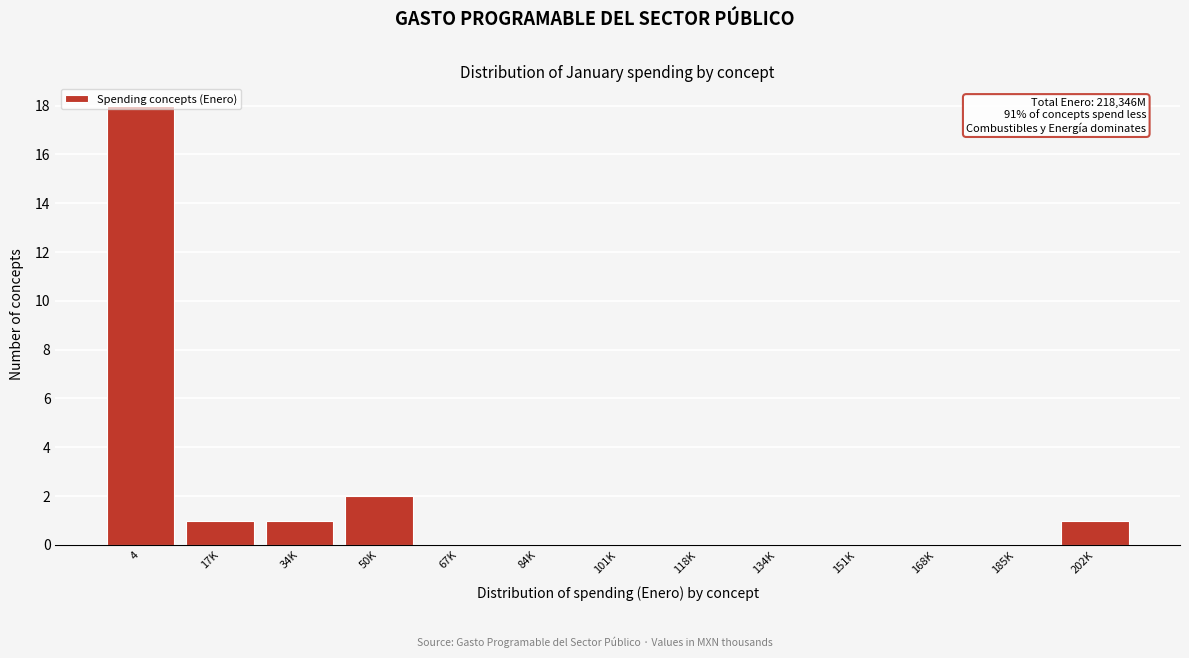

At which category does the chart reach its peak across all series?

4